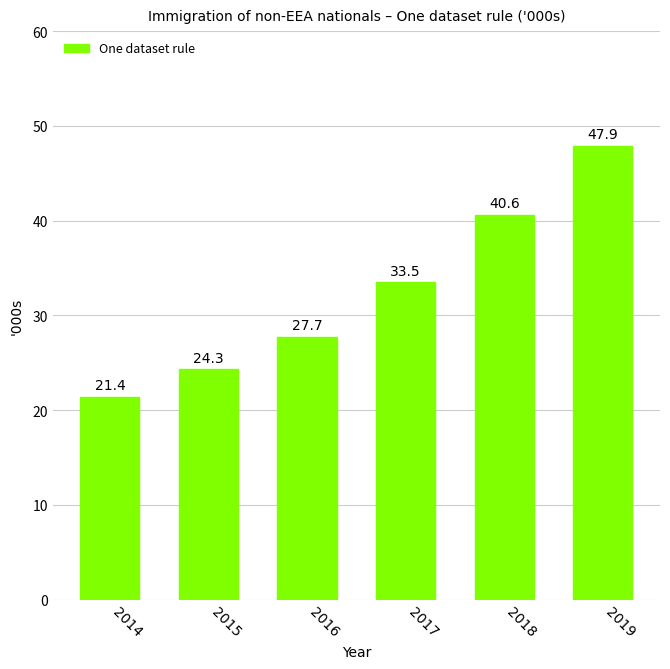

At which label is the value closest to 34?

2017